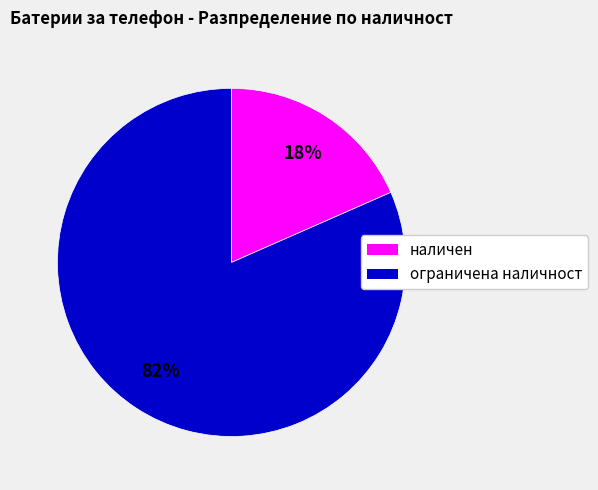

To the nearest percent, what is the average slice percentage?

50%